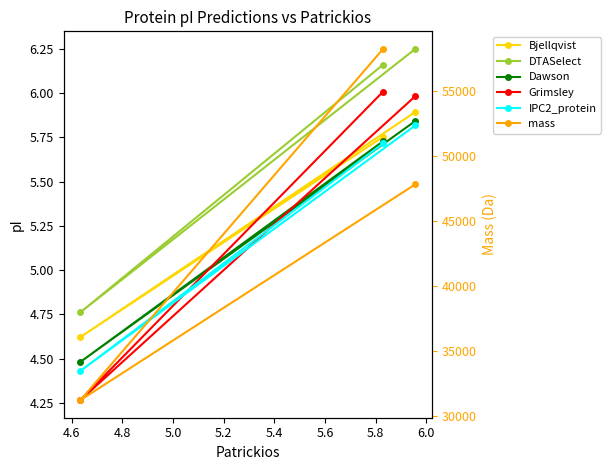

Which series has the largest total across all categories?

mass